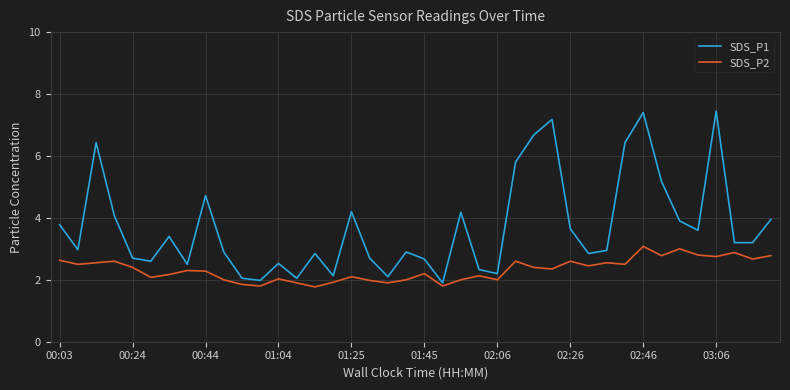

Which series has the largest total across all categories?

SDS_P1